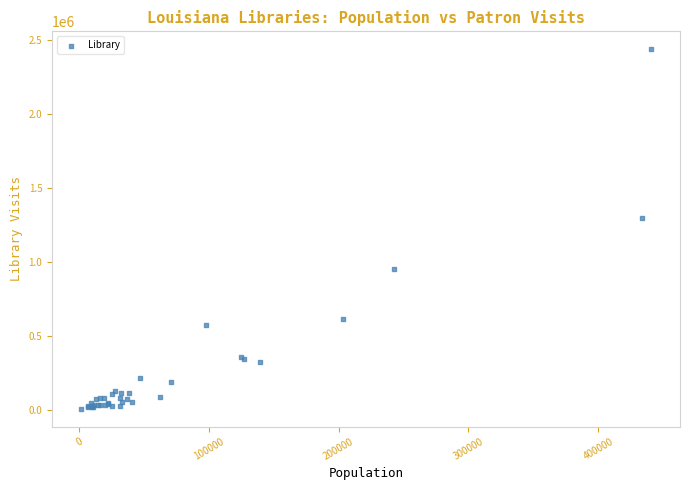

What Y value in the scatter plot is closest to 1222710?

1296465